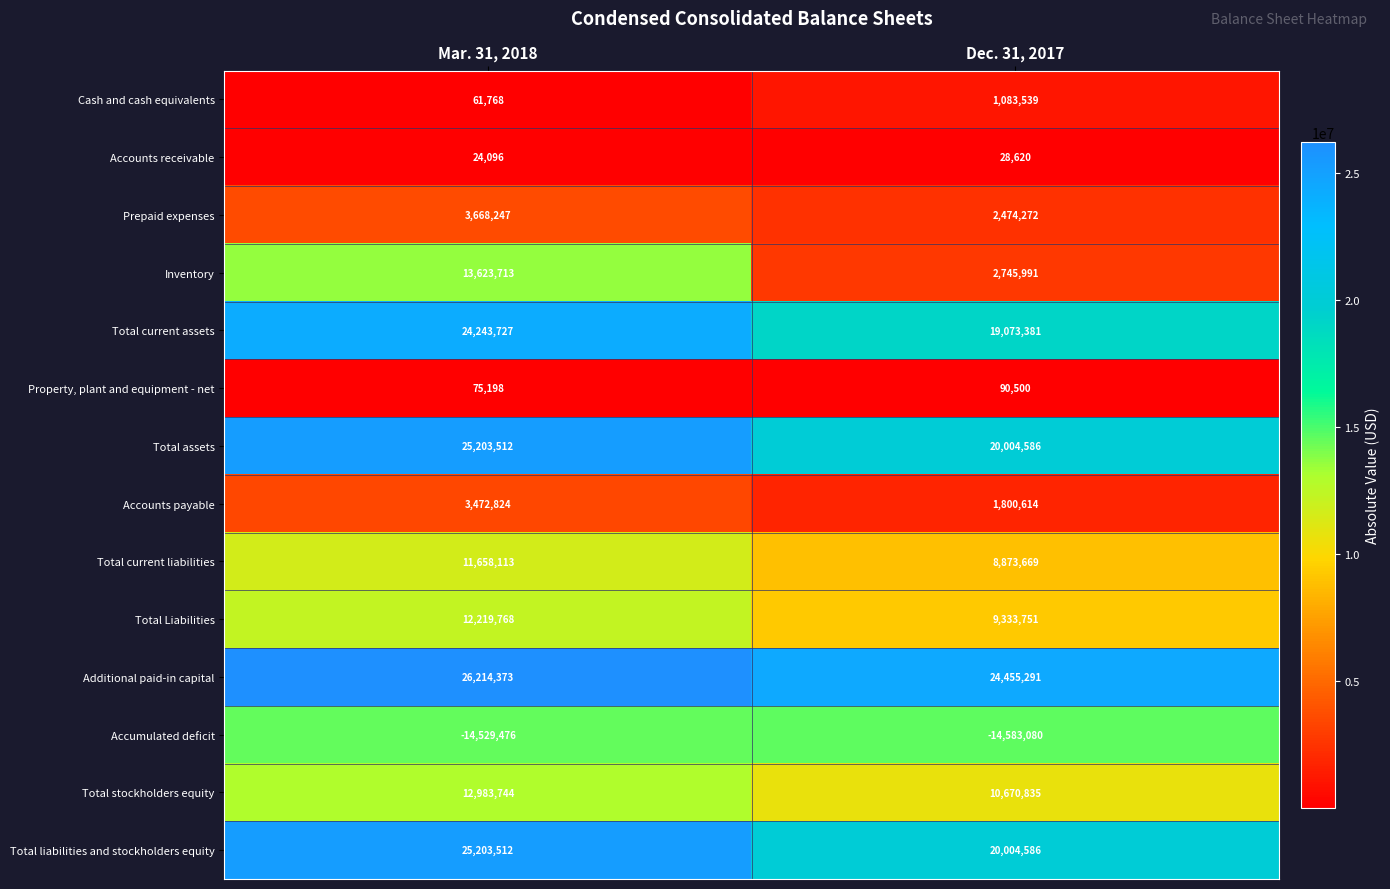

What is the lowest value of the Total Liabilities series?

9333751